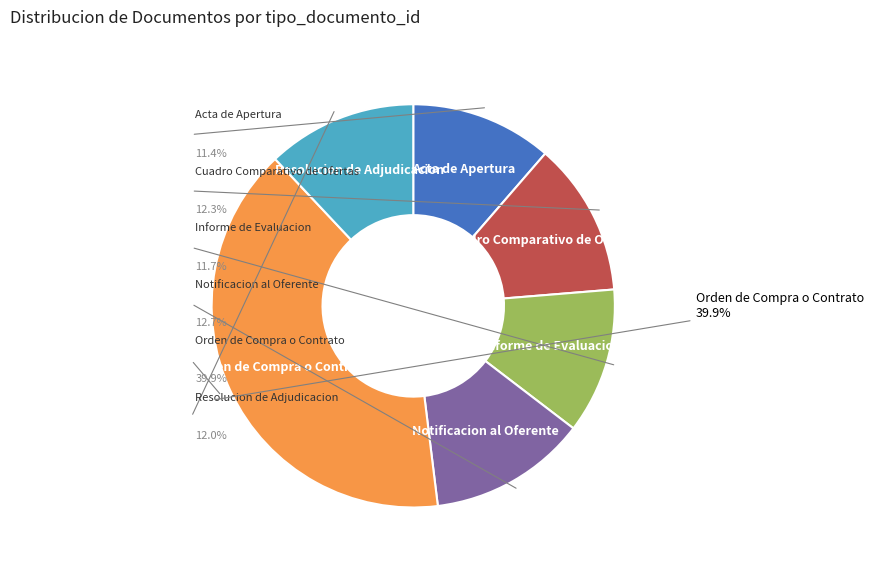

Does Acta de Apertura represent more than half of the total?

No